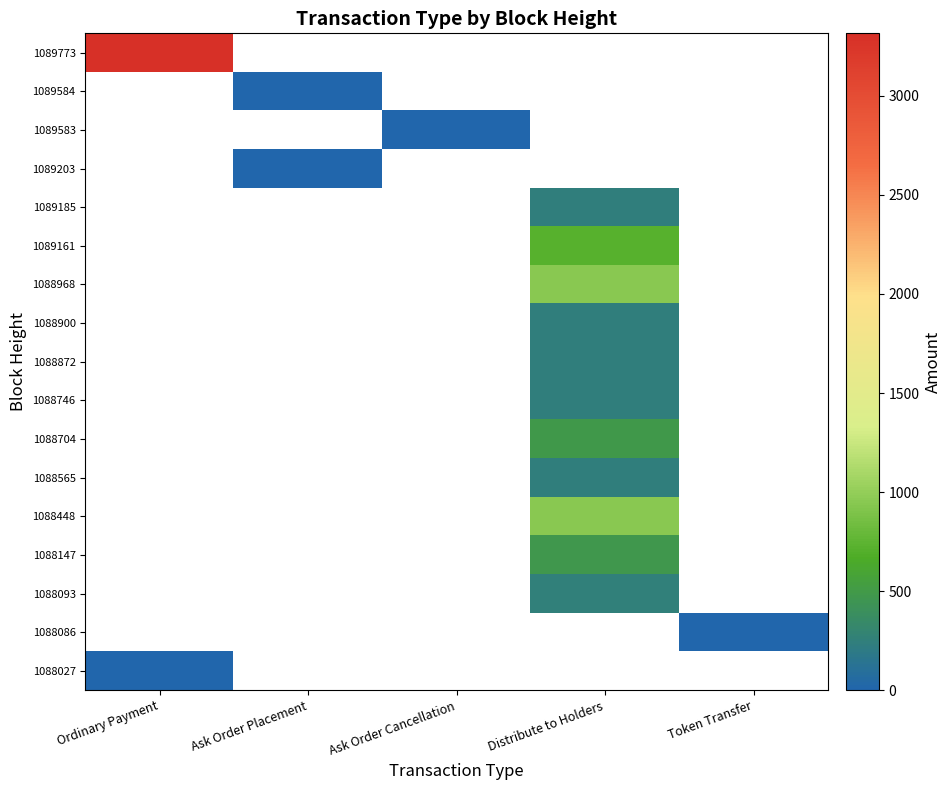

Where is 1089773 nearest to the value 3316?

Ordinary Payment